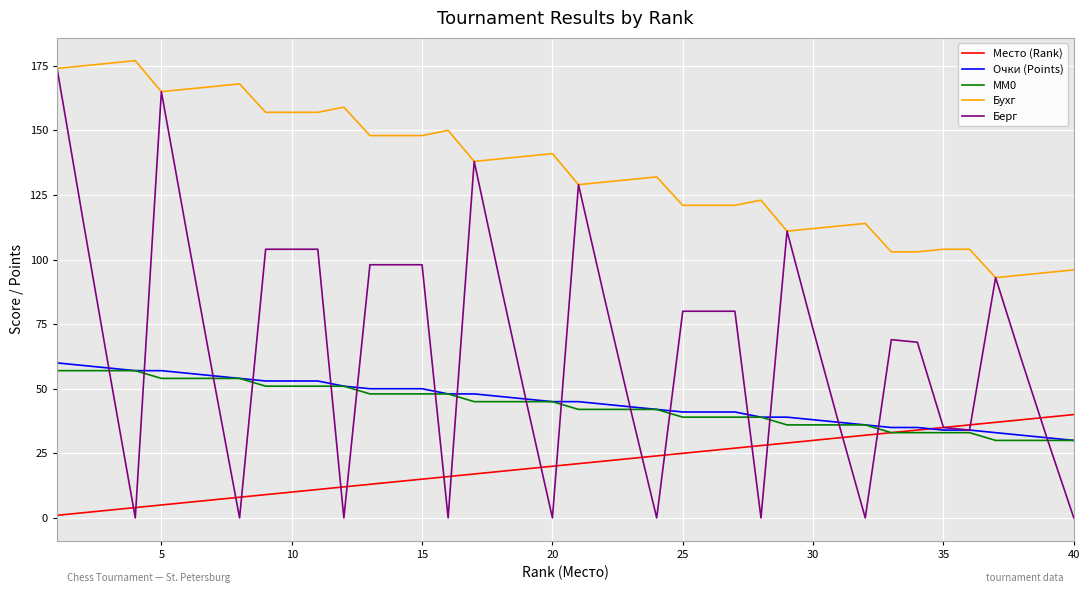

What is the greatest value displayed?

177